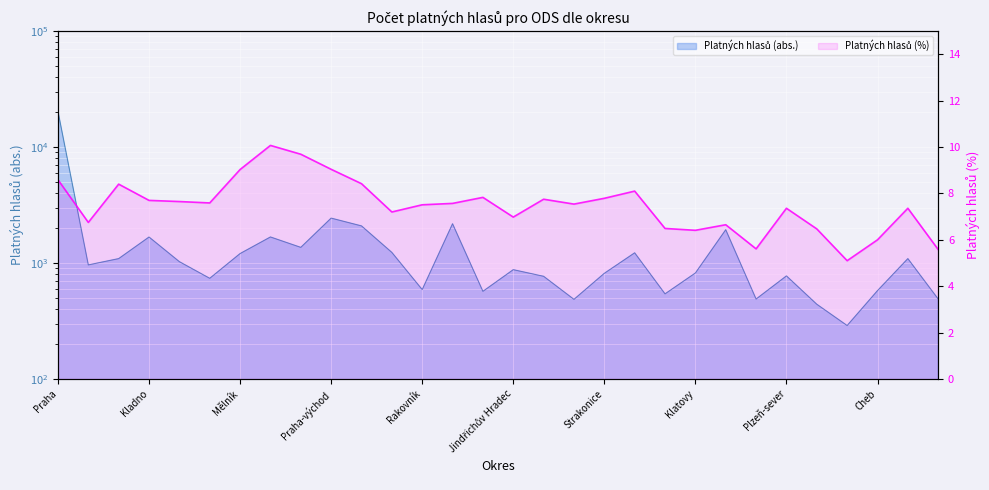

True or false: Platných hlasů (%) and Platných hlasů (abs.) cross at least once.

False